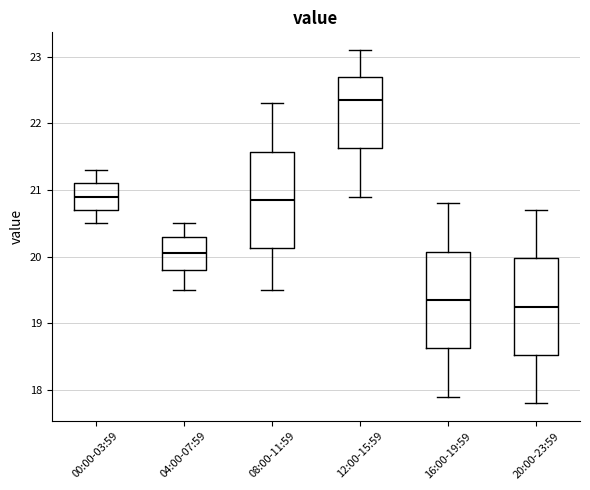

Where does the upper whisker of the box for 00:00-03:59 end on the y-axis? The values are not printed on the chart, so give them approximately, as read against the axis.

21.3